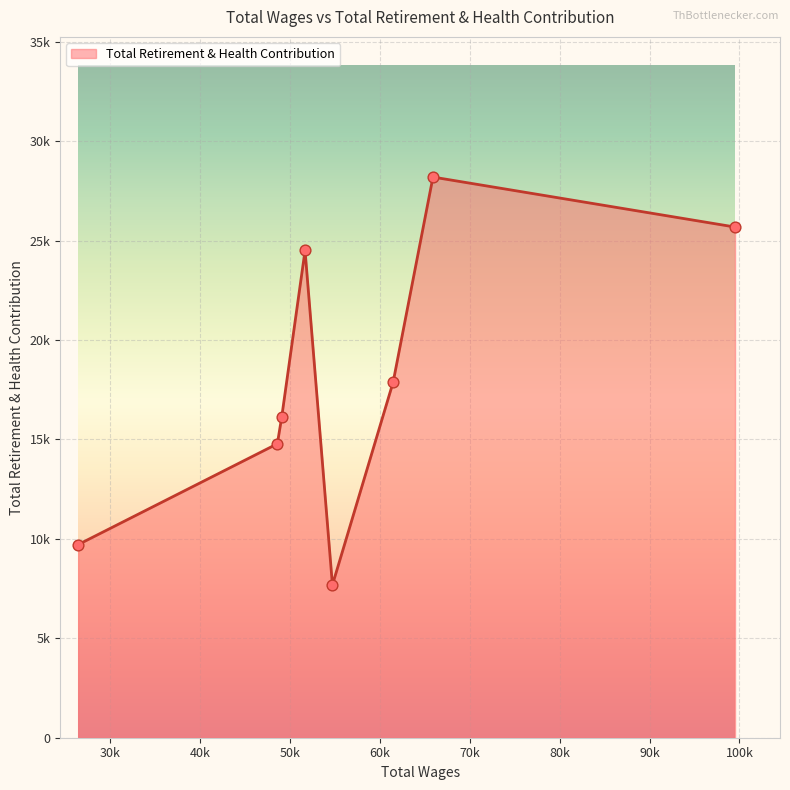

Is this an area chart (filled region under the line)?

Yes